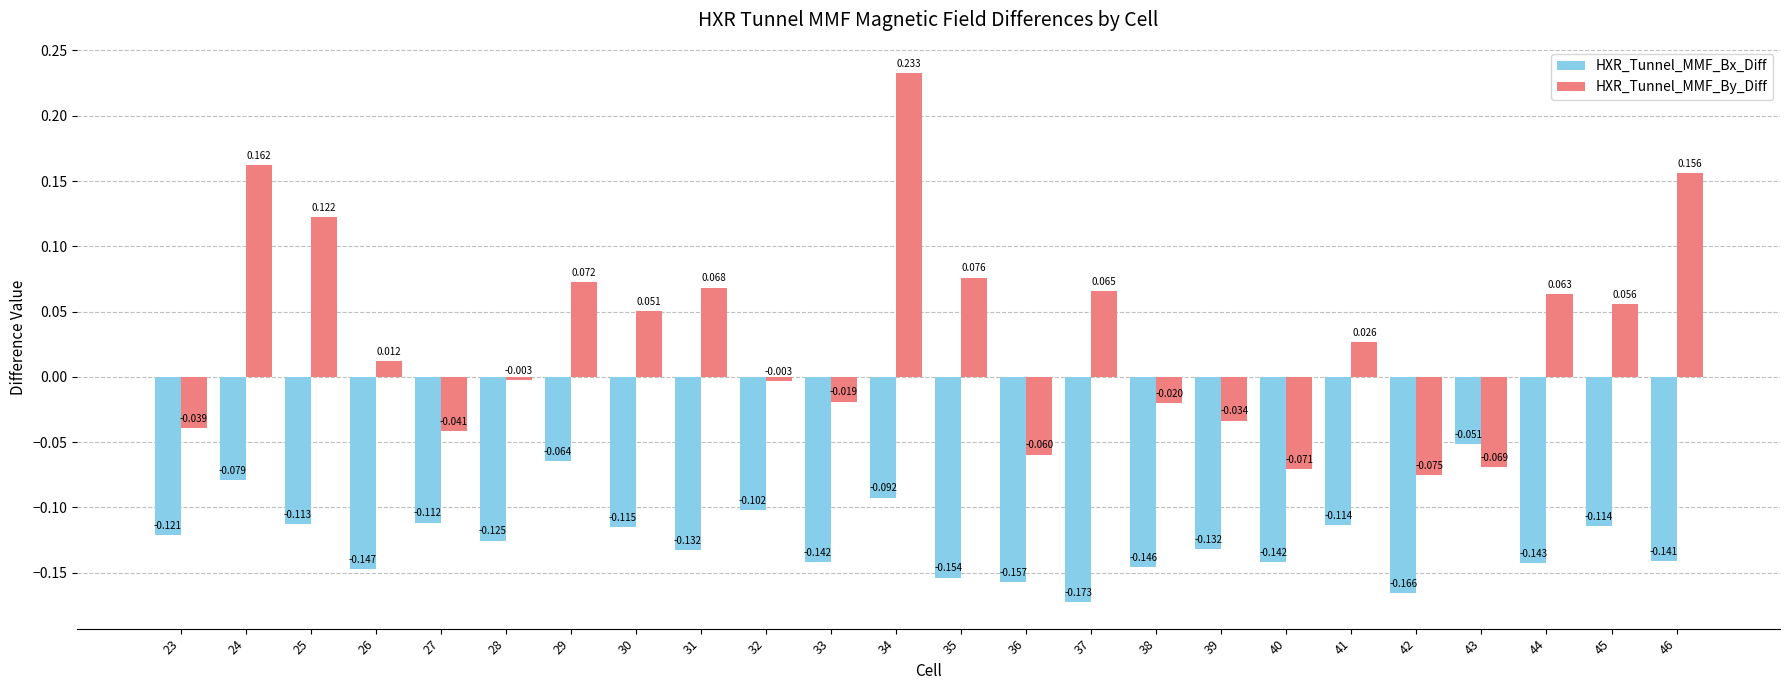

Rank the series by their maximum value, from lowest to highest.

HXR_Tunnel_MMF_Bx_Diff, HXR_Tunnel_MMF_By_Diff